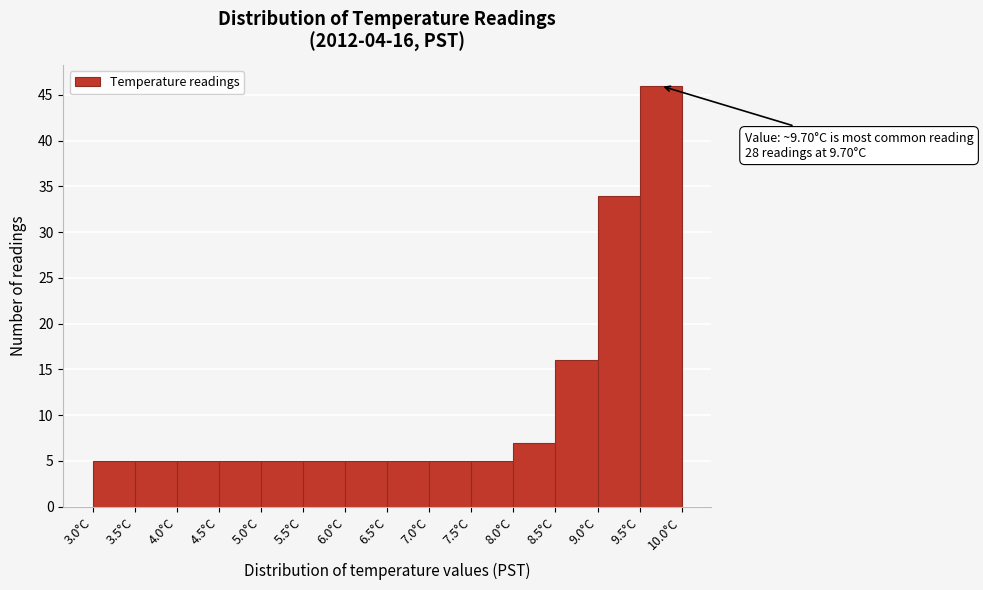

Which range on the x-axis has the tallest bar?

9.5 to 10.0